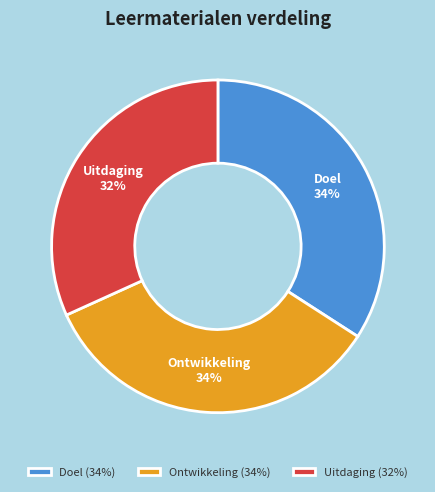

The Ontwikkeling slice represents 22% of the pie. True or false?

False